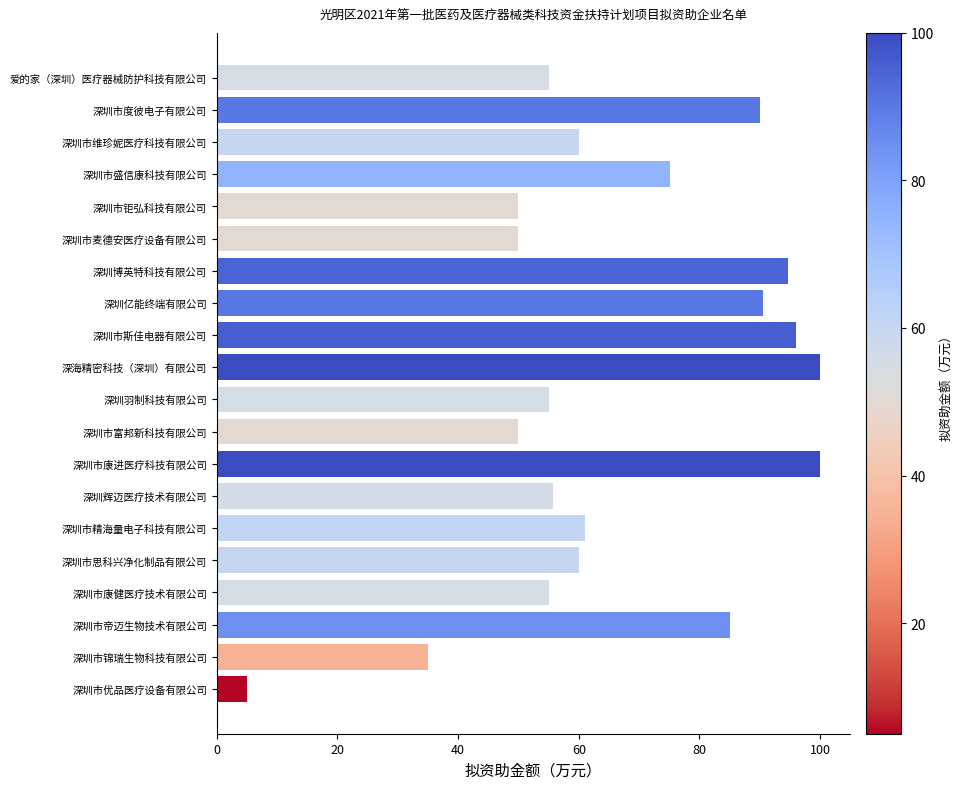

Which has a higher value, 爱的家（深圳）医疗器械防护科技有限公司 or 深圳市维珍妮医疗科技有限公司?

深圳市维珍妮医疗科技有限公司